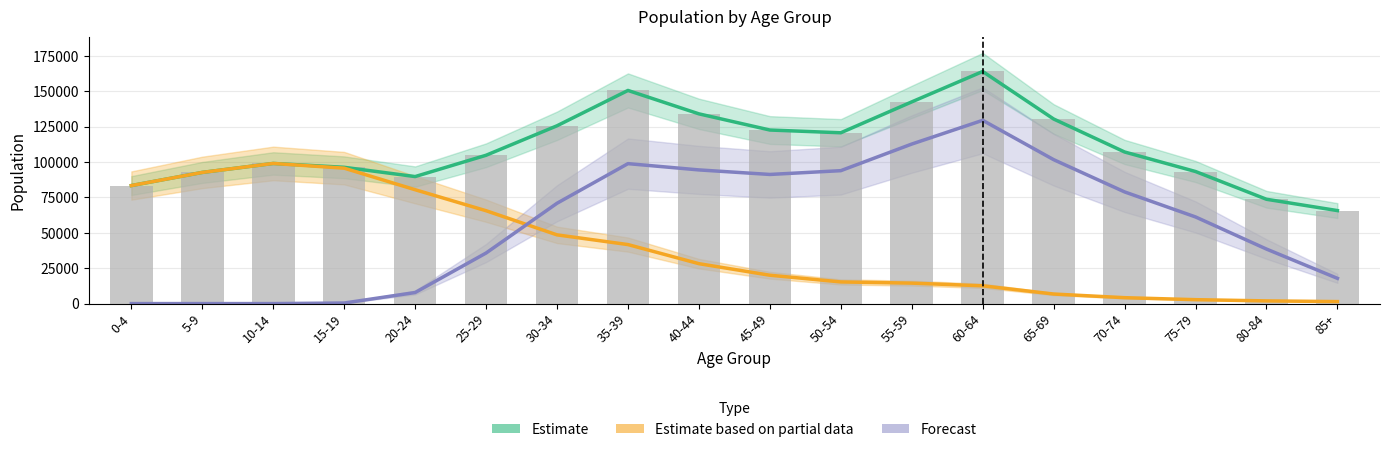

At 30-34, list the series in order from largest to smallest.

Estimate, Forecast, Estimate based on partial data